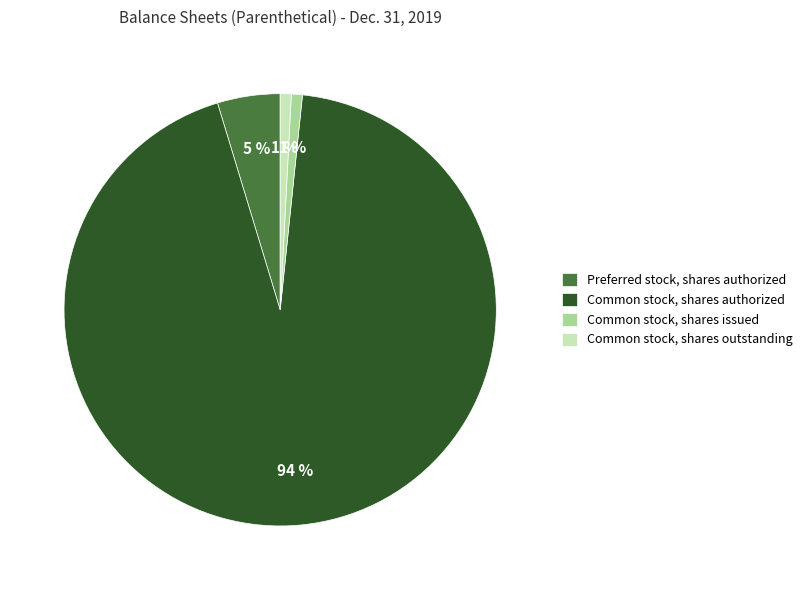

Combined, do Common stock, shares authorized and Common stock, shares issued account for over 50%?

Yes